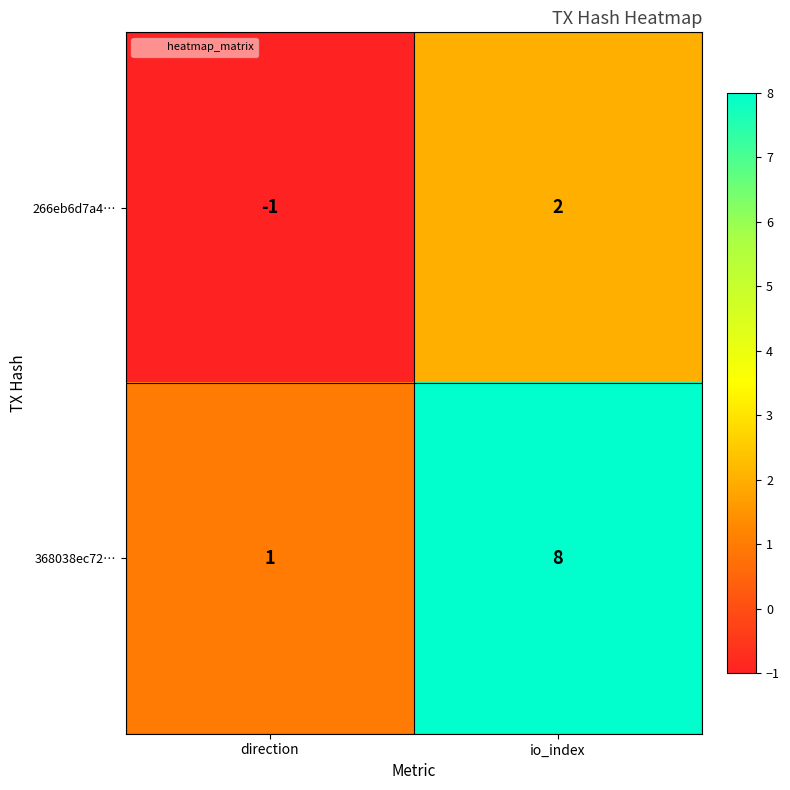

What is the sum of all 368038ec72… values?

9